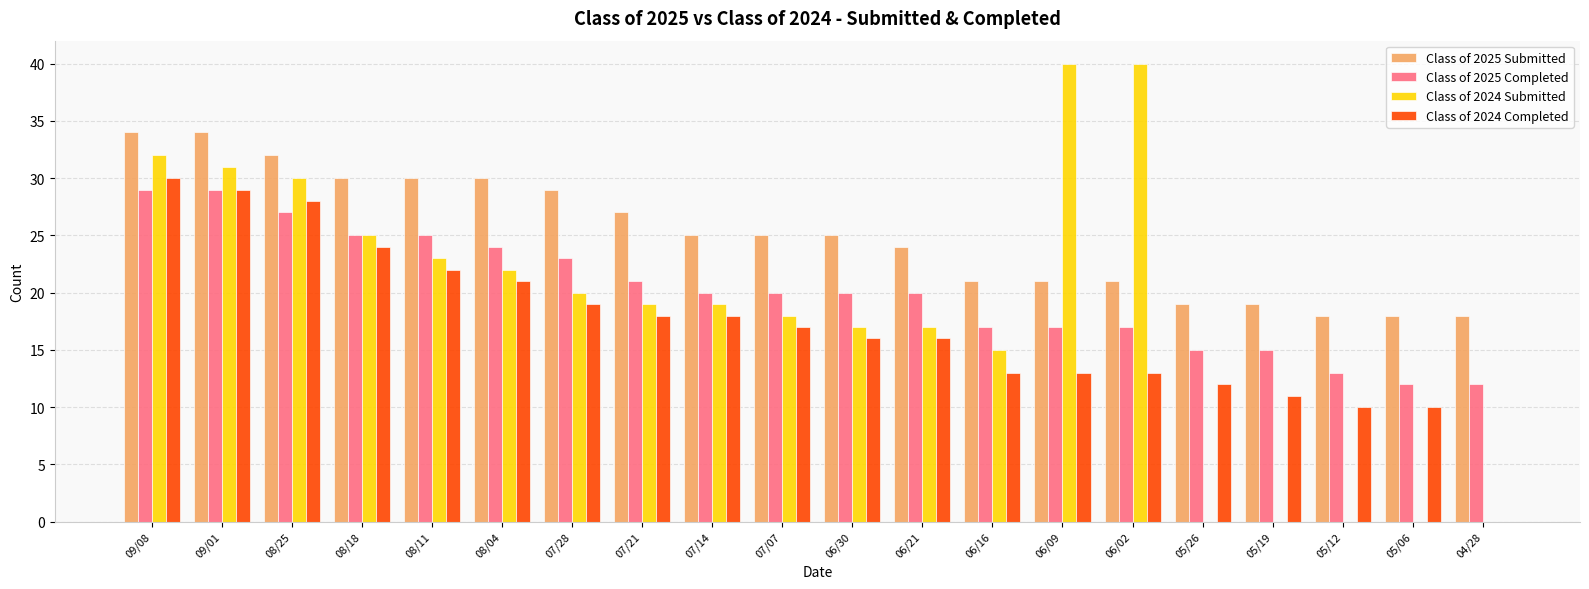

Does the chart contain stacked bars?

No